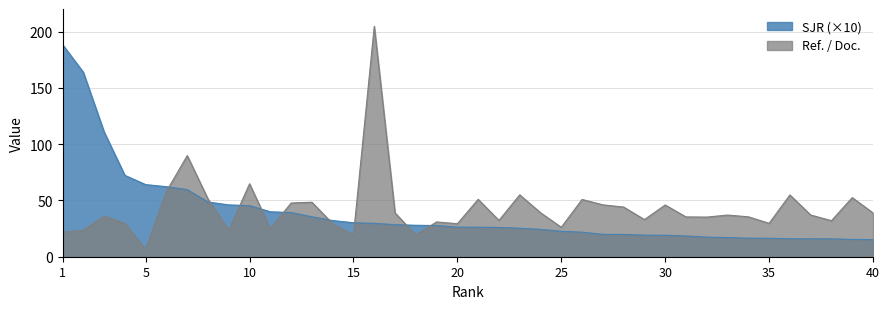

The Ref. / Doc. series shows 8.2 at 37. True or false?

False